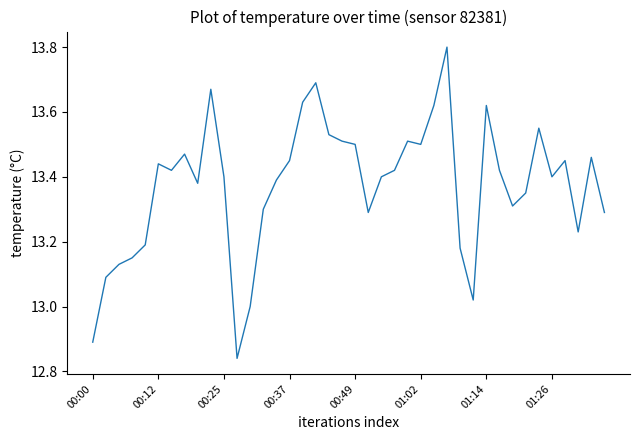

What is the difference between the maximum and minimum values?

1.0